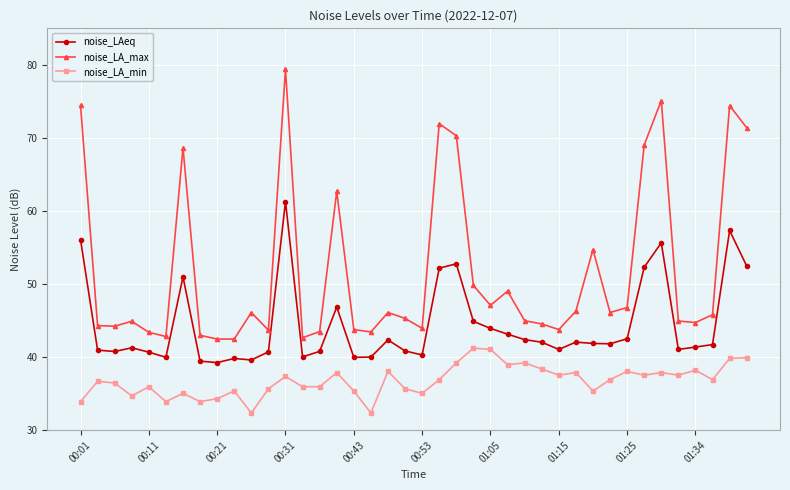

What is the value of the noise_LA_max point at the 33rd from the left?

46.8